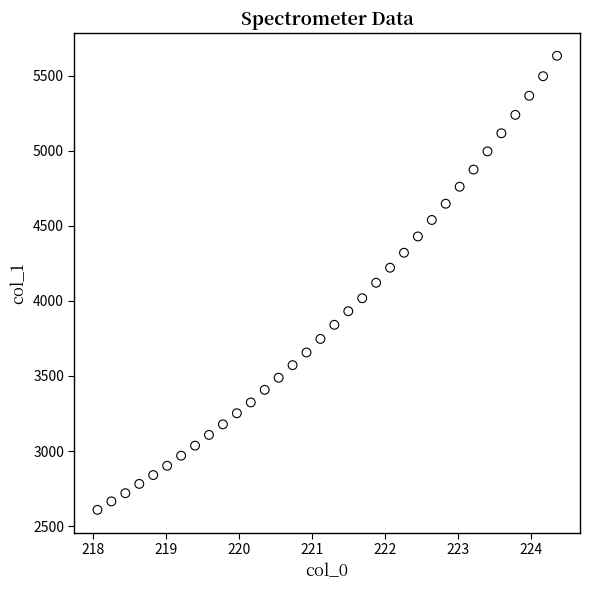

What is the range of X values (max minus min)?

6.3